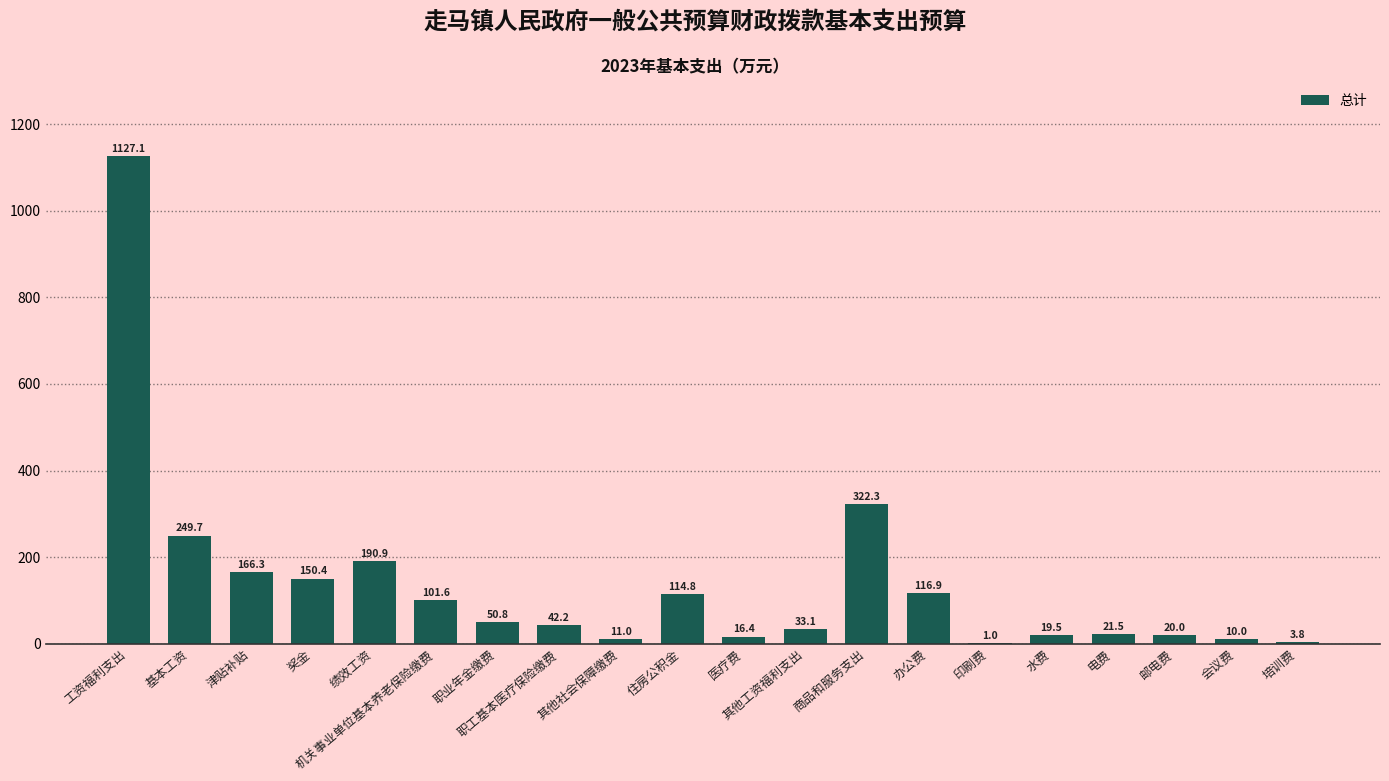

Which category has the highest value across all series?

工资福利支出